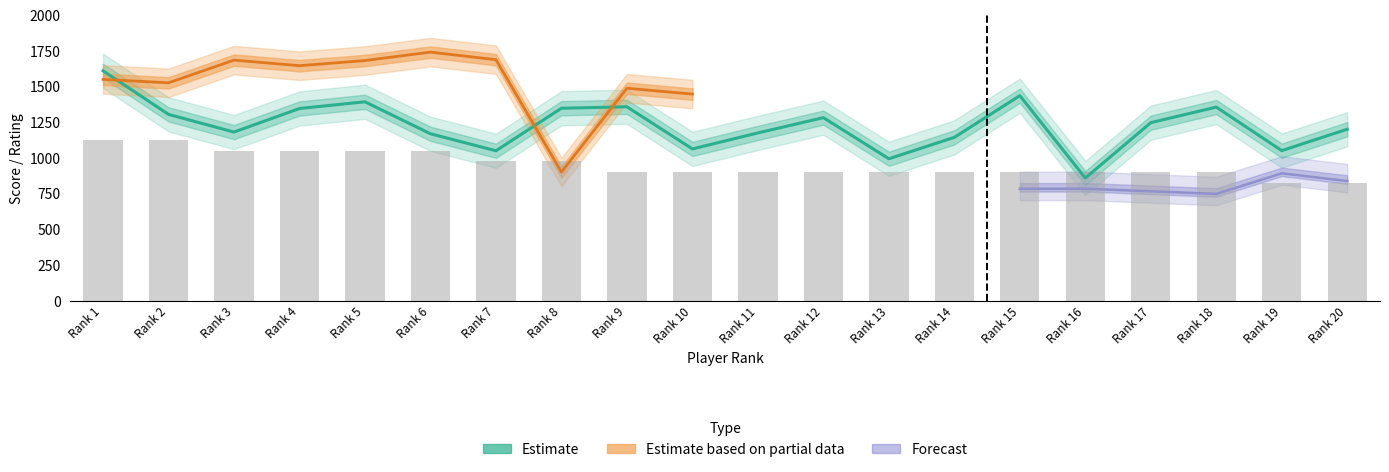

Is the value of Points at 11 greater than the value of Rp at 9?

No